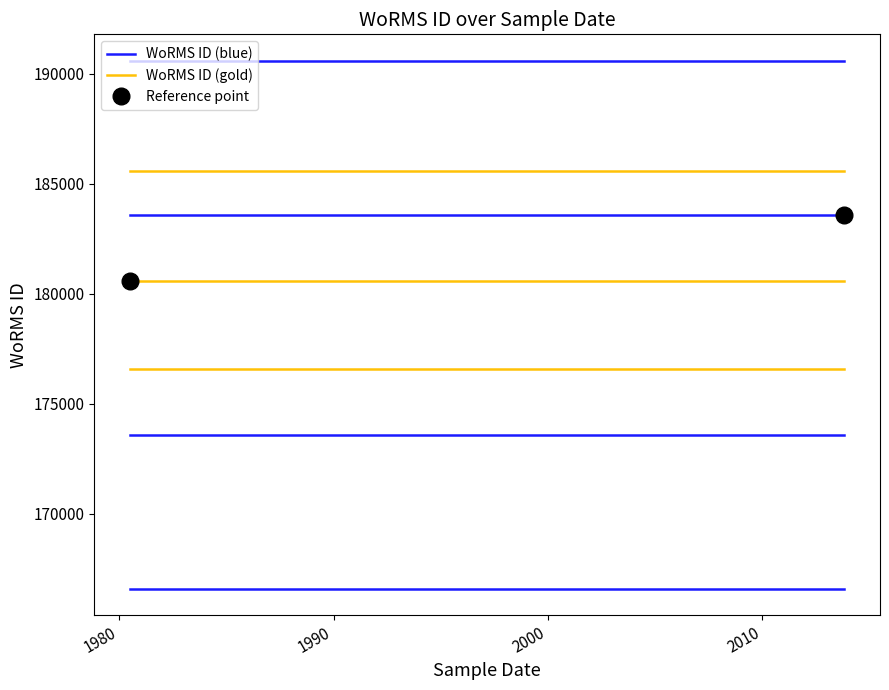

What is the value of the WoRMS ID (gold) point at the 1st from the left?

180599